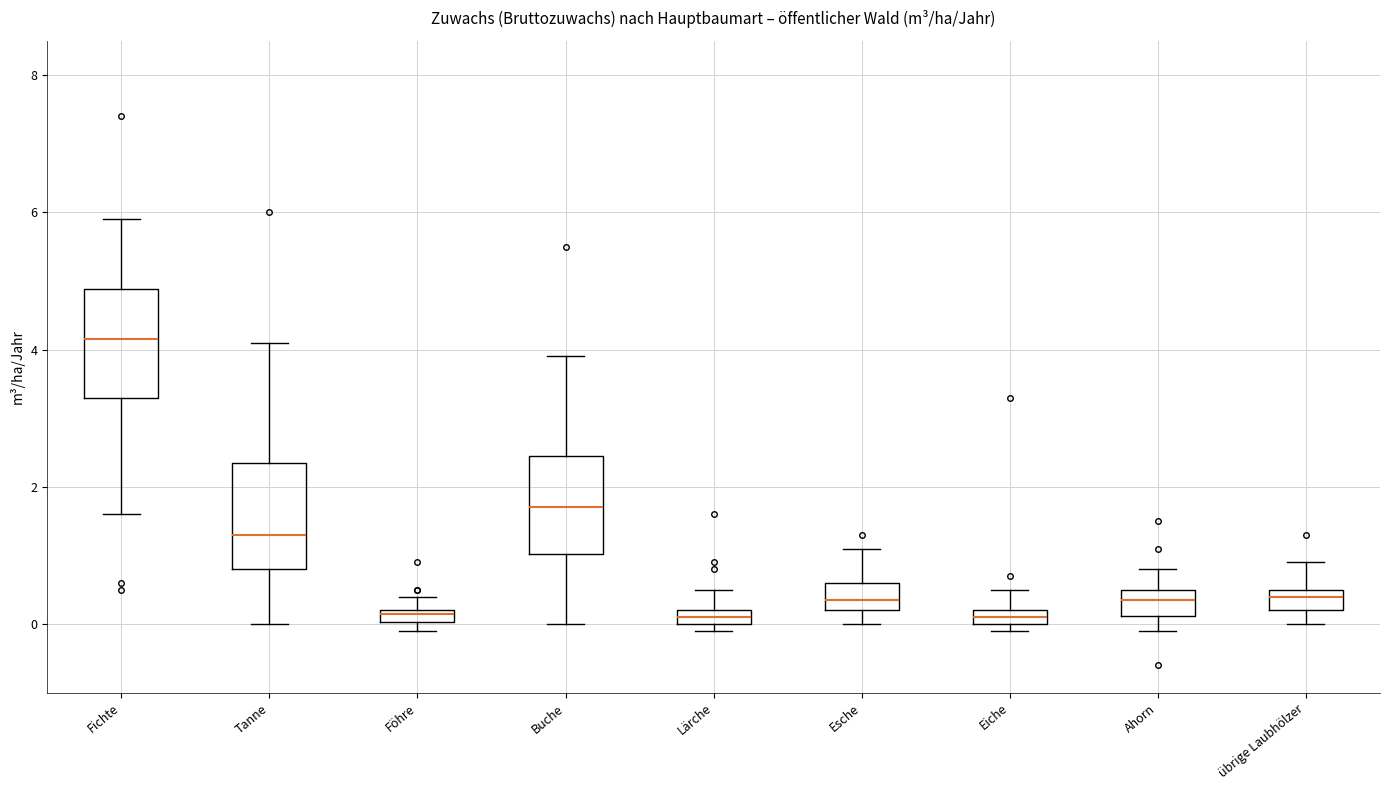

Where is the lower edge of the box for Föhre on the y-axis? The values are not printed on the chart, so give them approximately, as read against the axis.

0.0